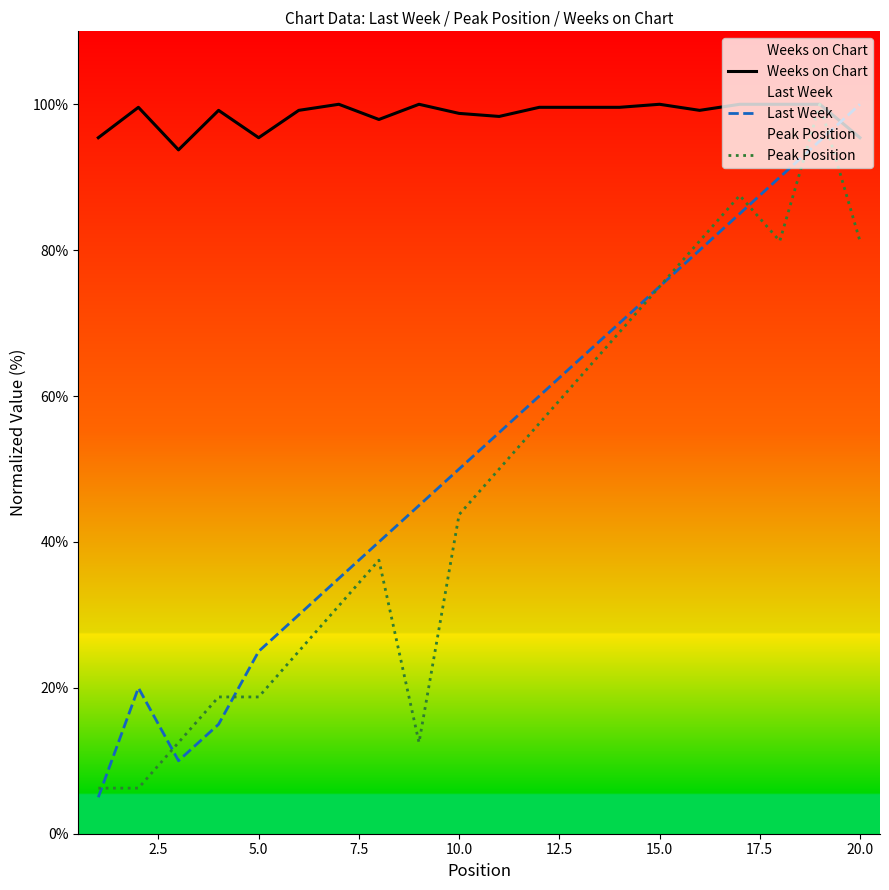

Is the value of Last Week at 15.0 greater than the value of Peak Position at 5.0?

Yes